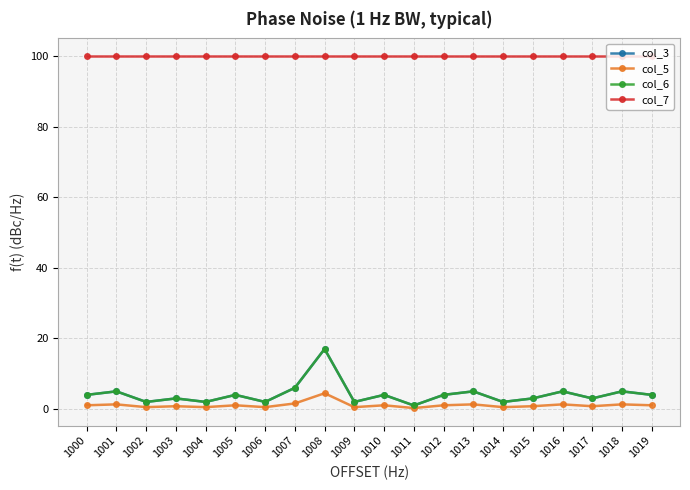

Does the chart have visible grid lines?

Yes